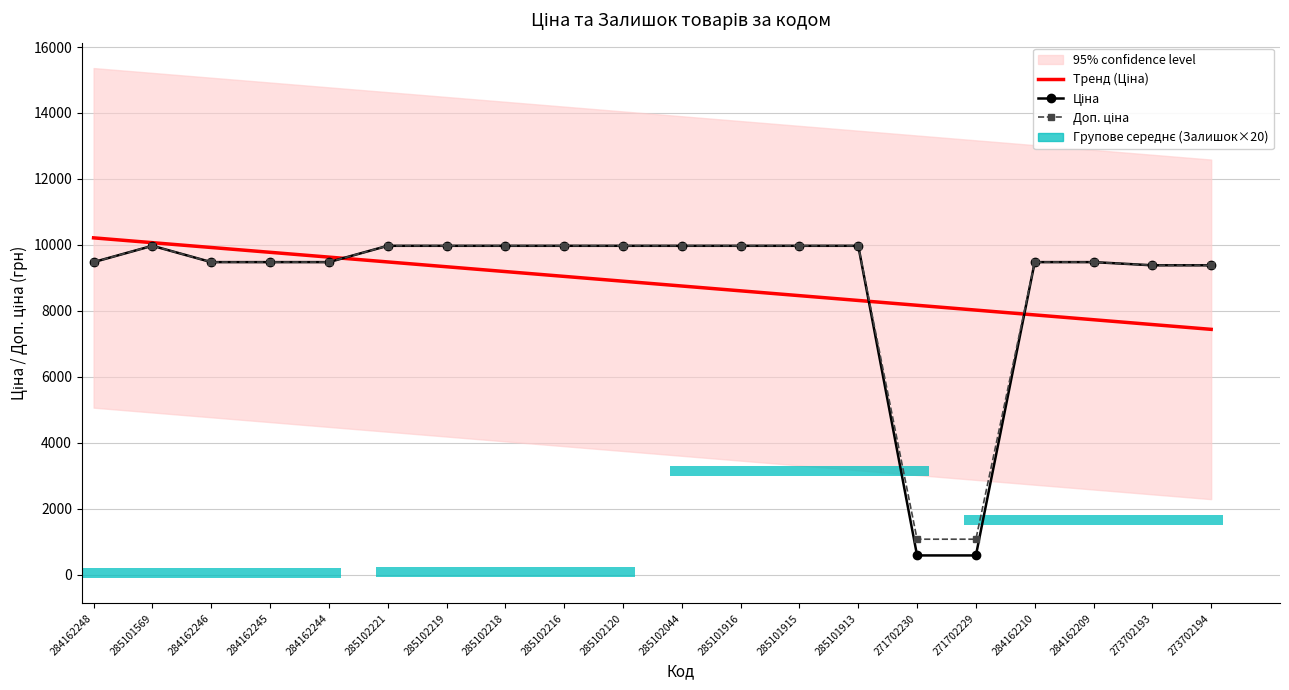

Read the Ціна value at 285102044.

9975.0